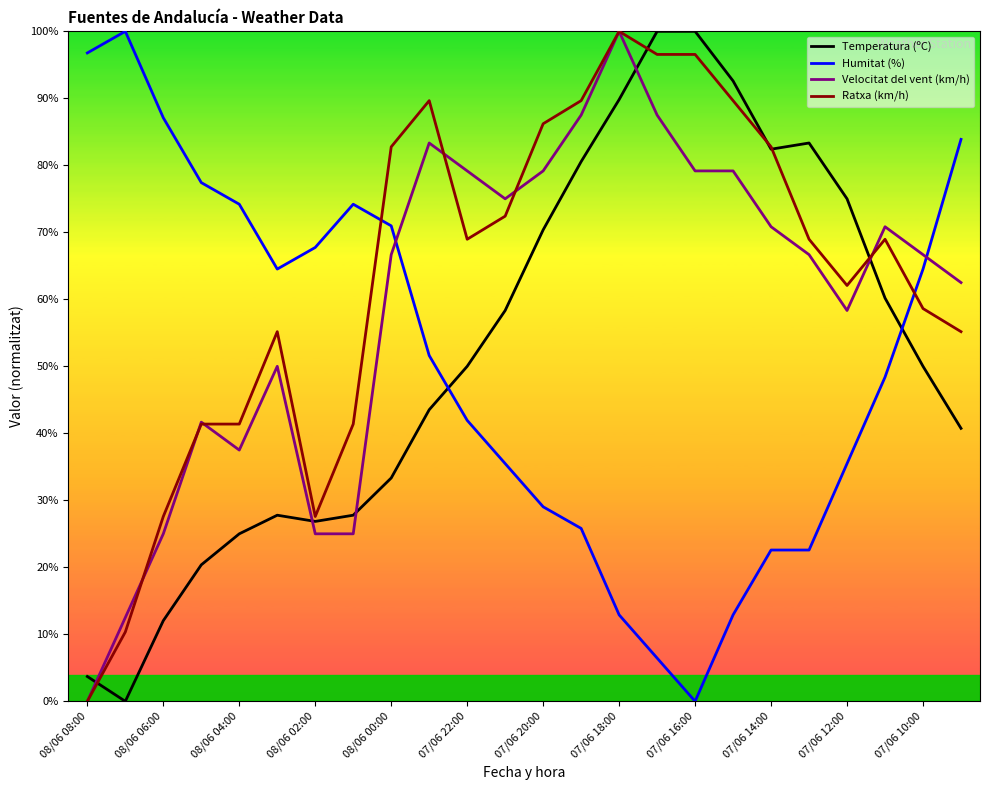

What are all the series names shown in the legend?

Temperatura (ºC), Humitat (%), Velocitat del vent (km/h), Ratxa (km/h)